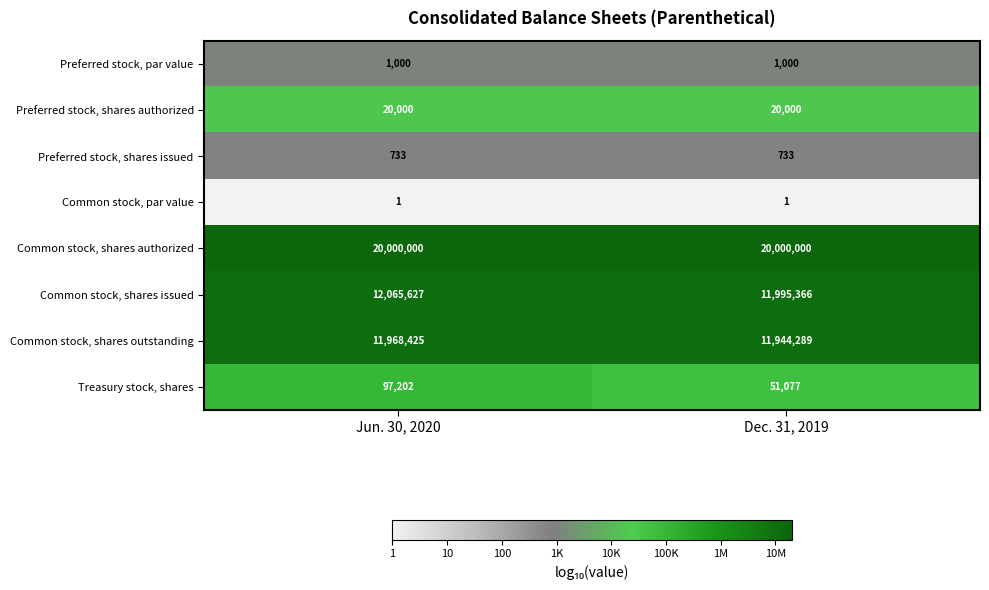

What is the maximum value shown in the chart?

20000000